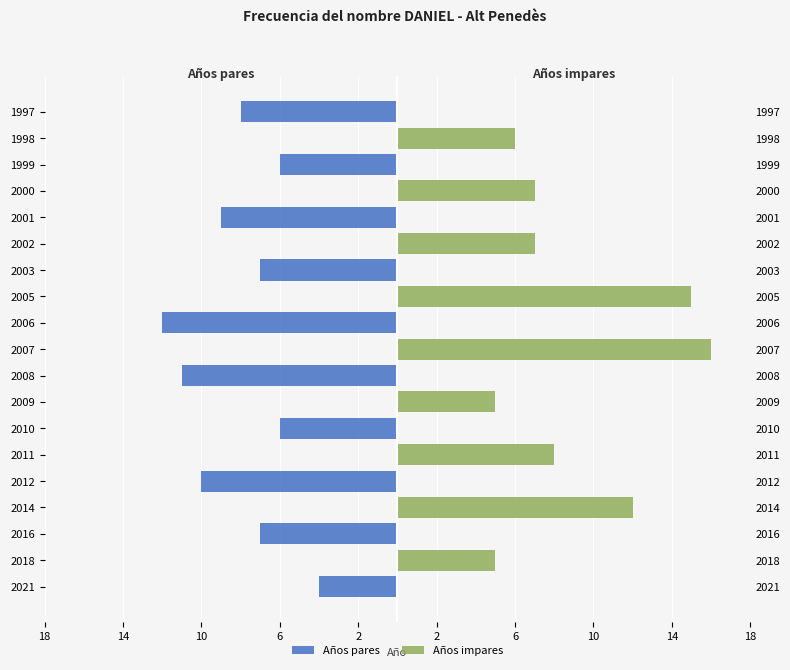

Rank the series by their average value, from highest to lowest.

Años impares, Años pares